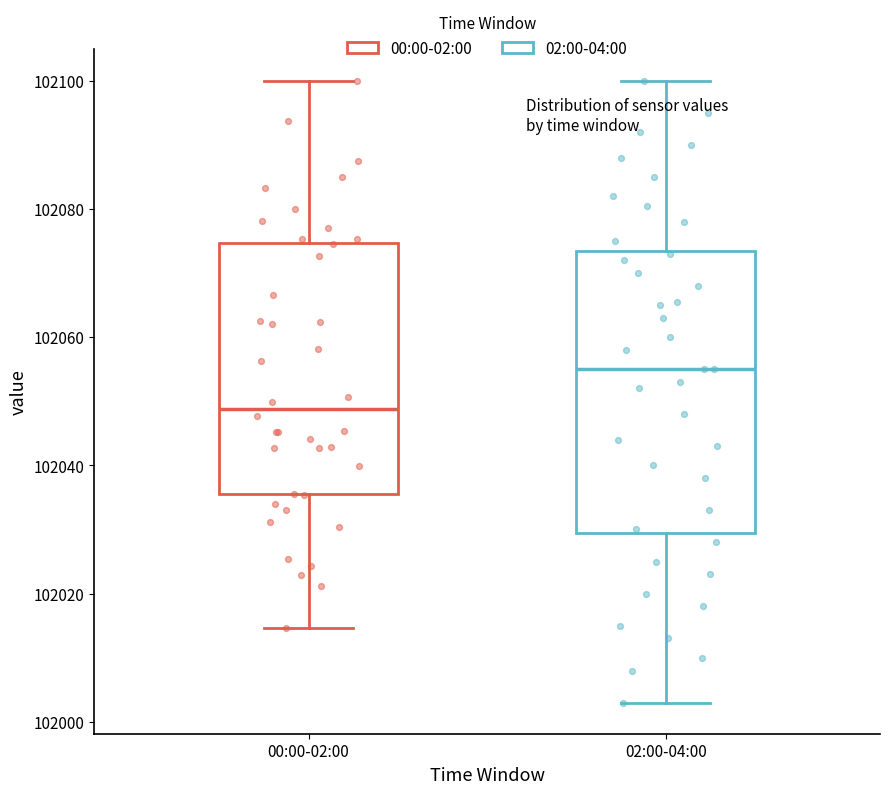

Which box's median line is the highest?

02:00-04:00